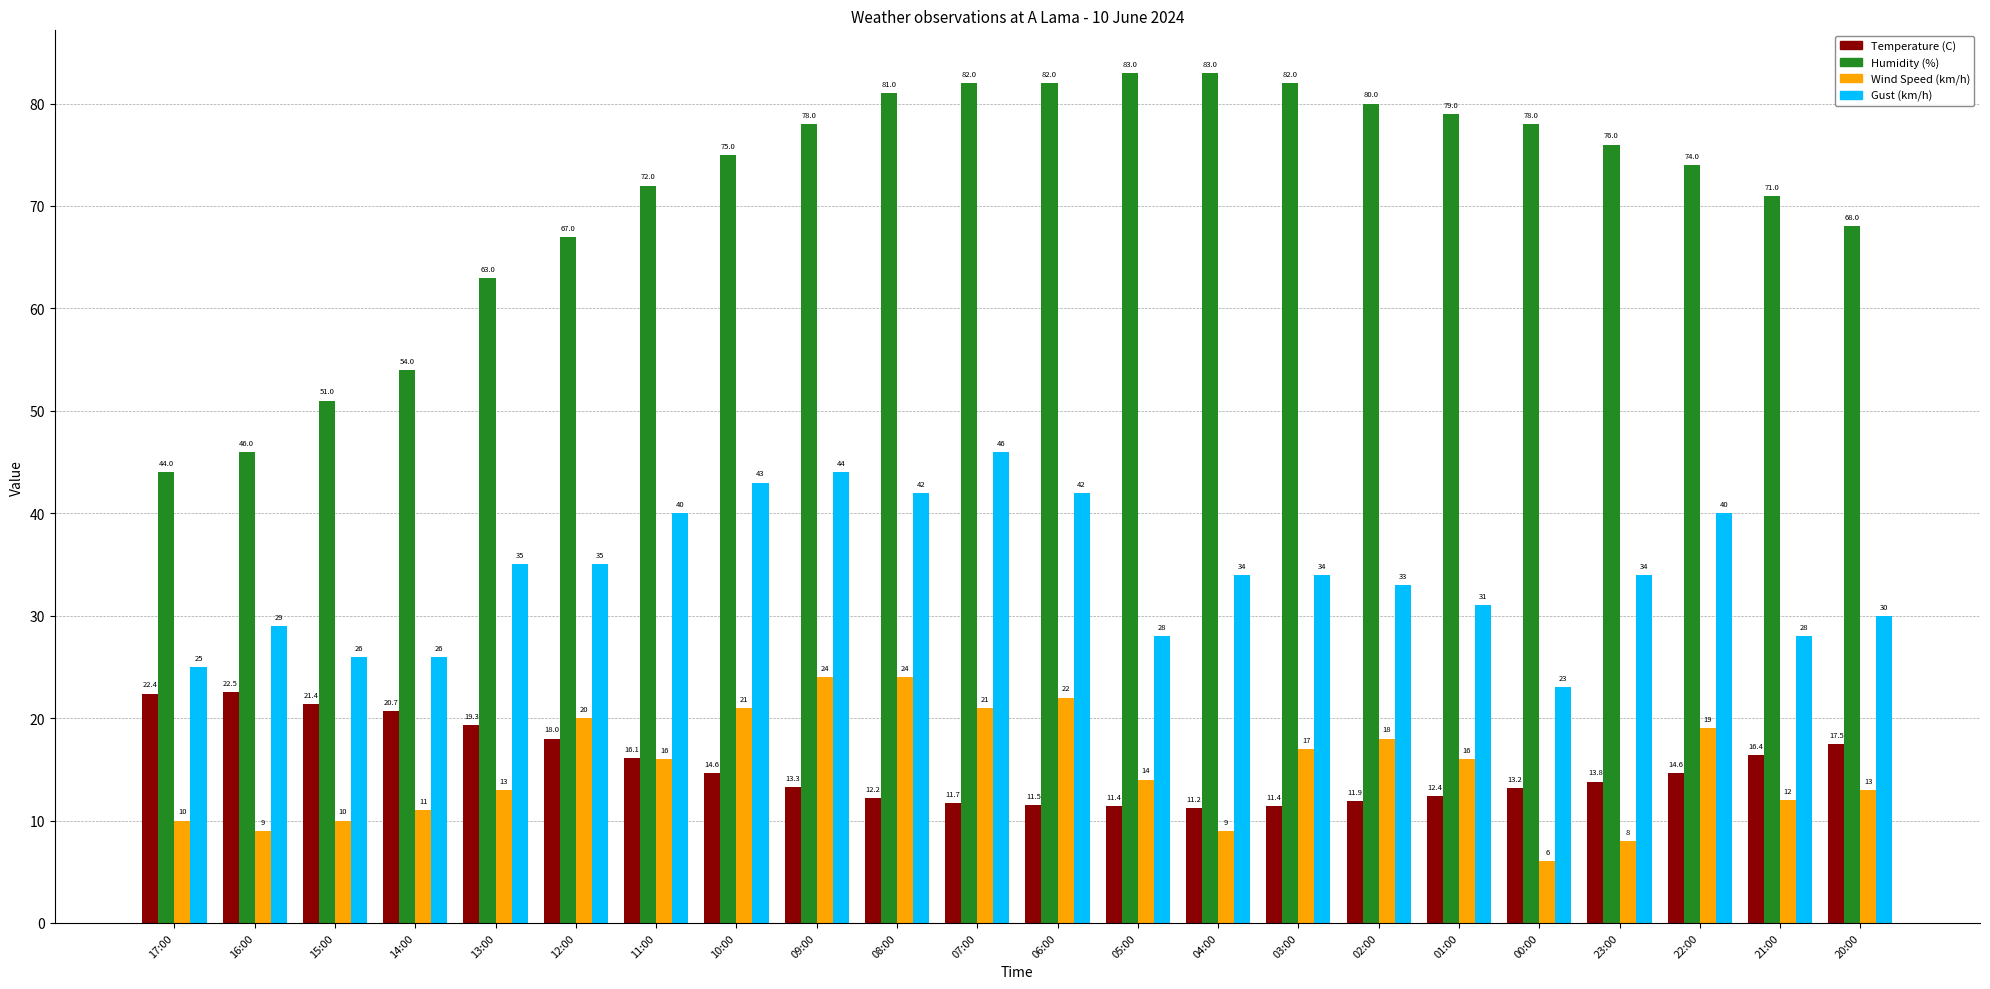

Rank the series at 07:00 from highest to lowest value.

Humidity (%), Gust (km/h), Wind Speed (km/h), Temperature (C)